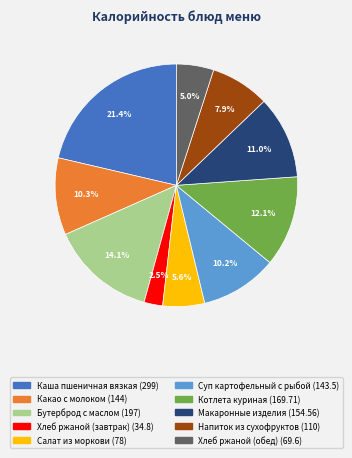

To the nearest percent, what percentage of the pie is Каша пшеничная вязкая?

21%